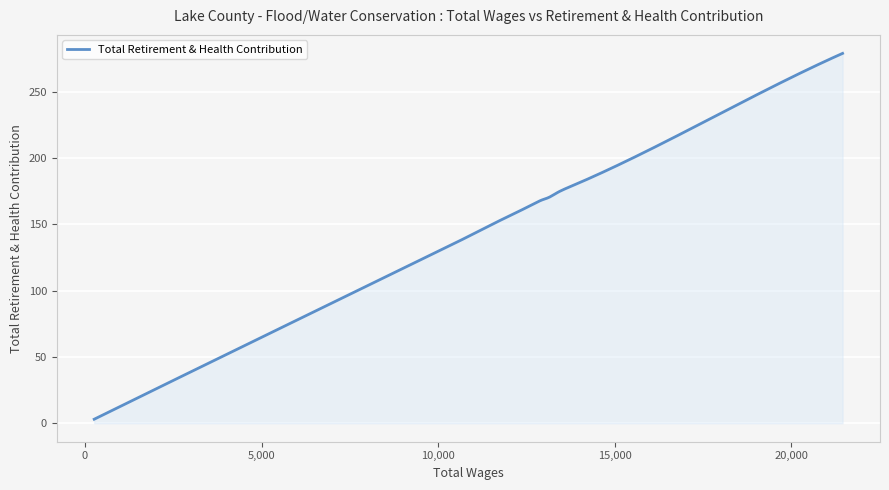

What is the sum of all values?

42259.2